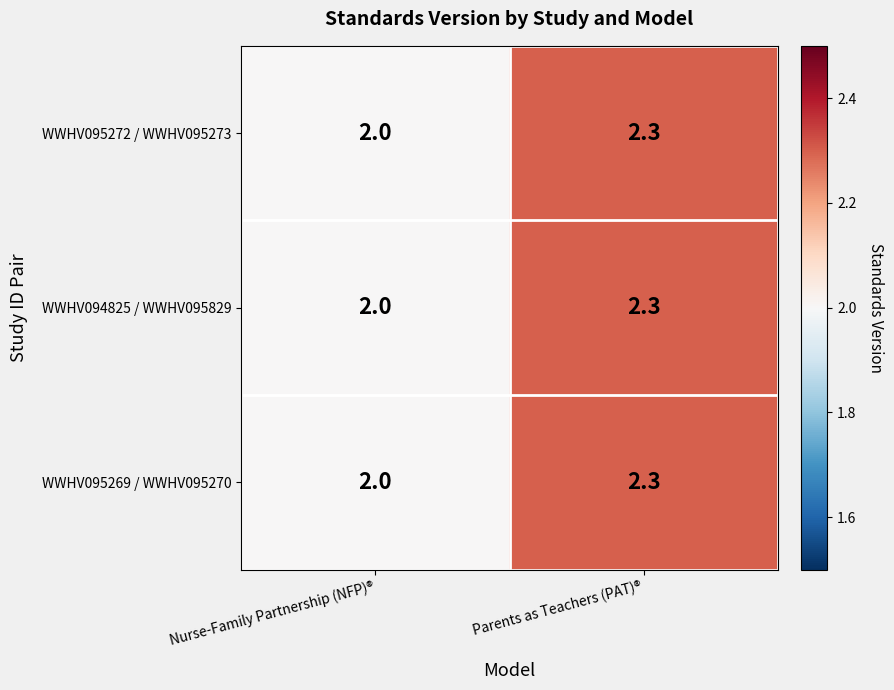

List the labels in order of WWHV094825 / WWHV095829 value, largest first.

Parents as Teachers (PAT)®, Nurse-Family Partnership (NFP)®